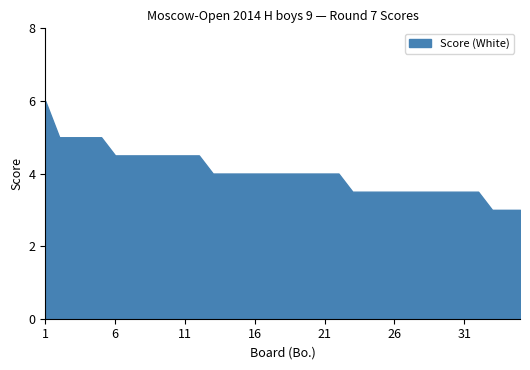

What is the difference between the second highest and minimum values?

2.0